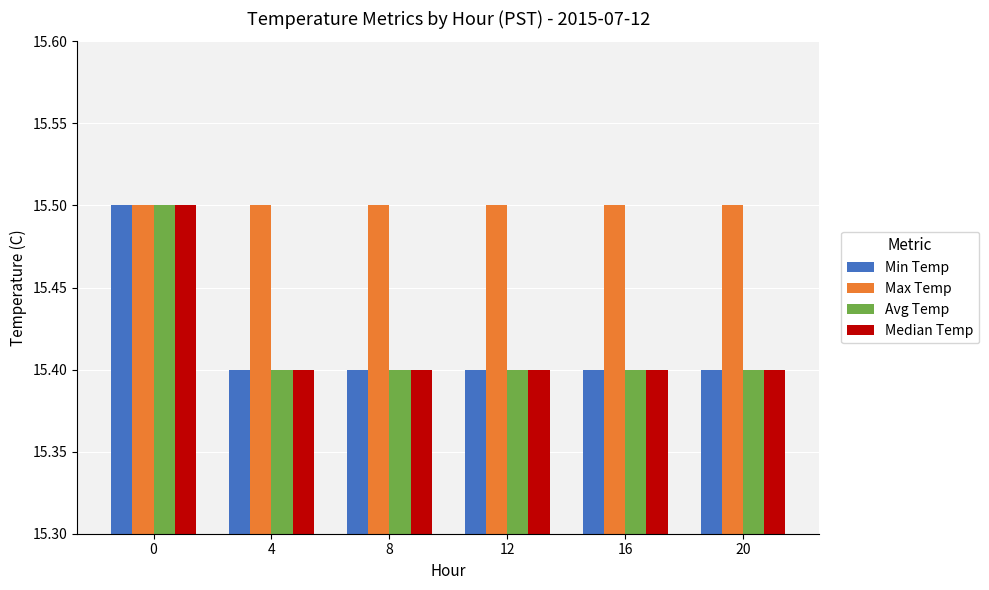

What is the difference between the maximum and minimum values in the Median Temp series?

0.1